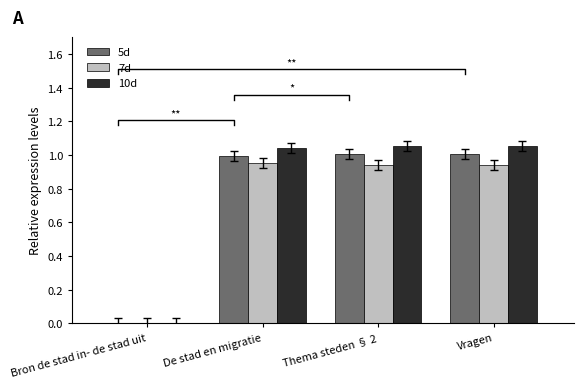

List the series in order of their peak value, highest first.

10d, 5d, 7d